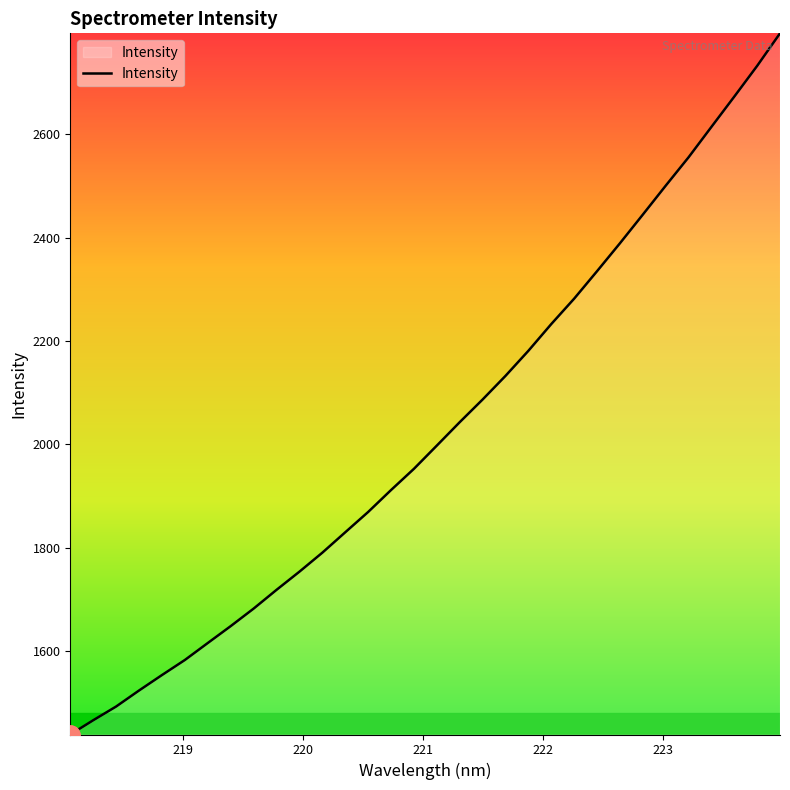

What is the greatest value displayed?

2794.9